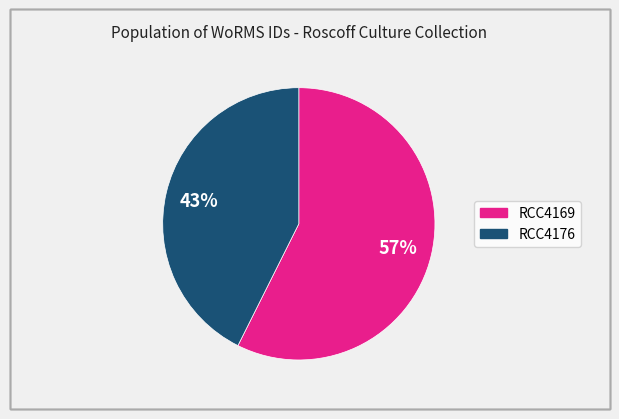

Do RCC4176 and RCC4169 together represent more than half of the pie?

Yes